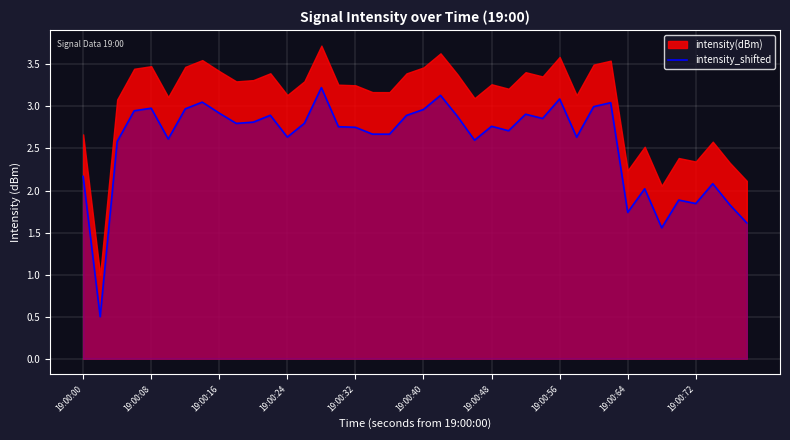

How many data points are less than 2?

7